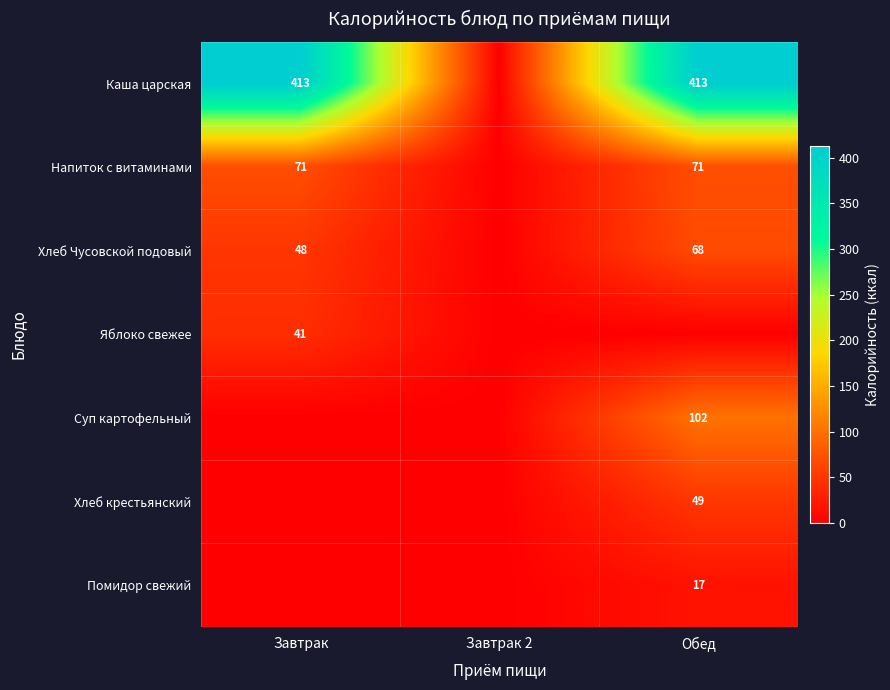

Between Завтрак and Завтрак 2, which series saw the biggest shift?

Каша царская